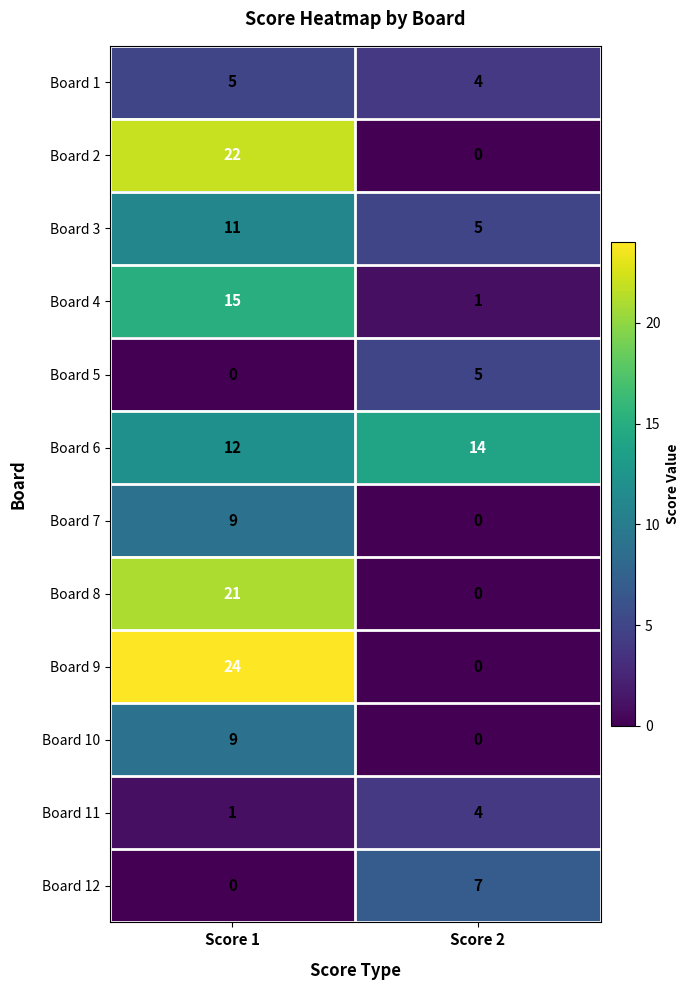

What is the difference between the highest and lowest values at Score 2?

14